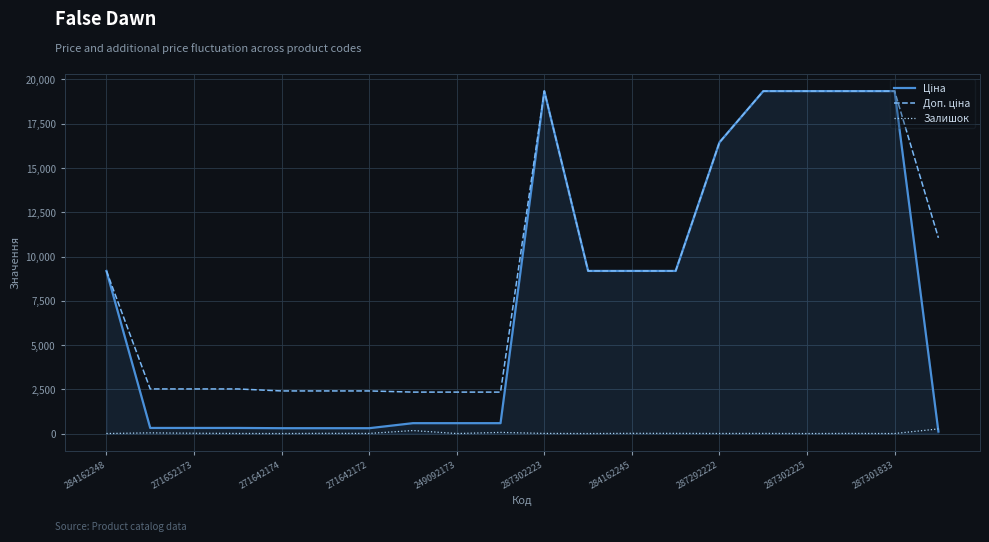

Does the chart have visible grid lines?

Yes